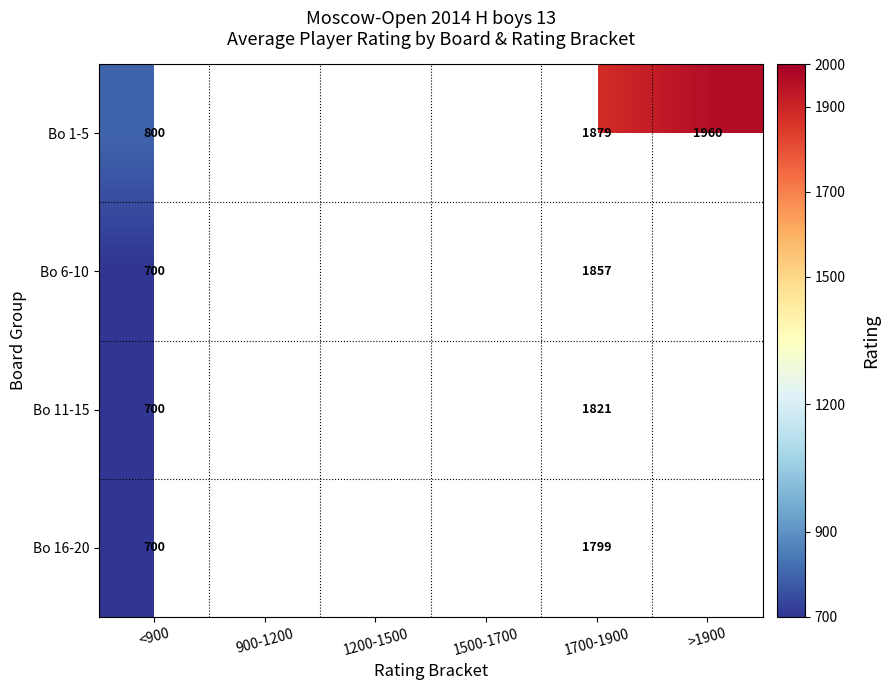

Is it true that Bo 1-5 equals 3174 at >1900?

False